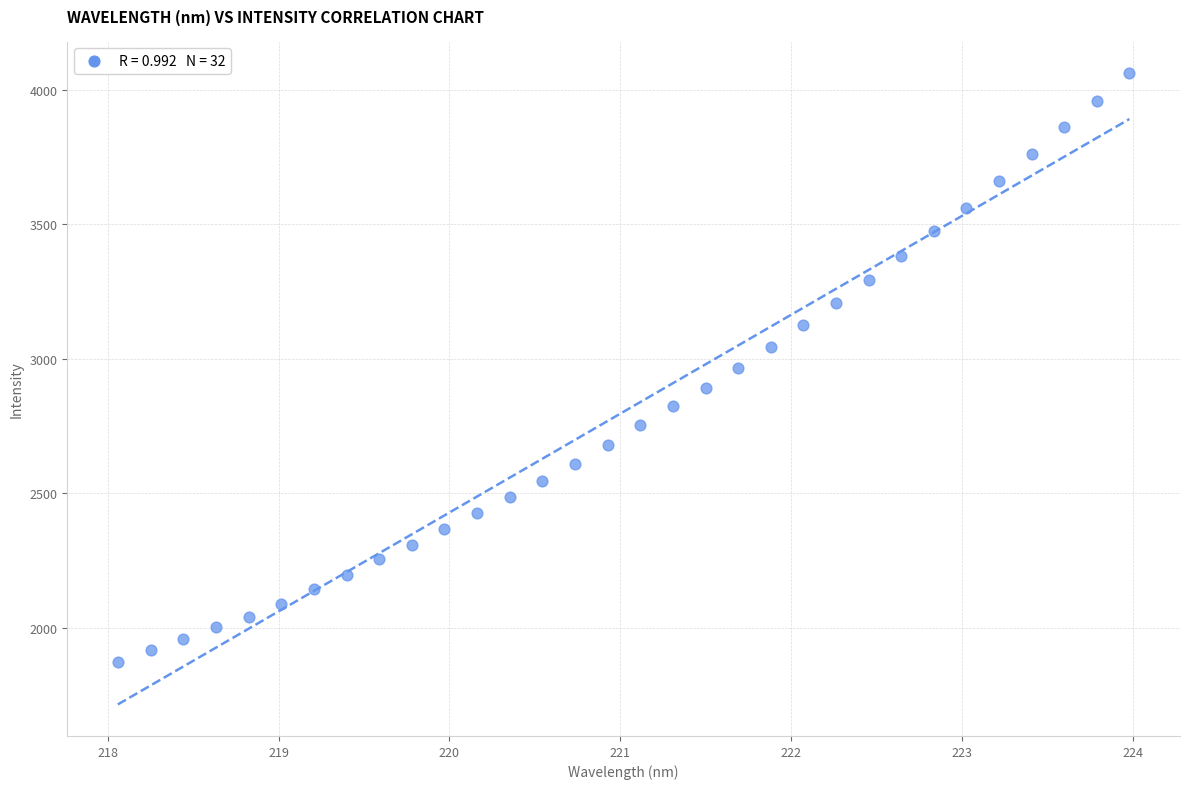

What is the range of Y values (max minus min)?

2191.9